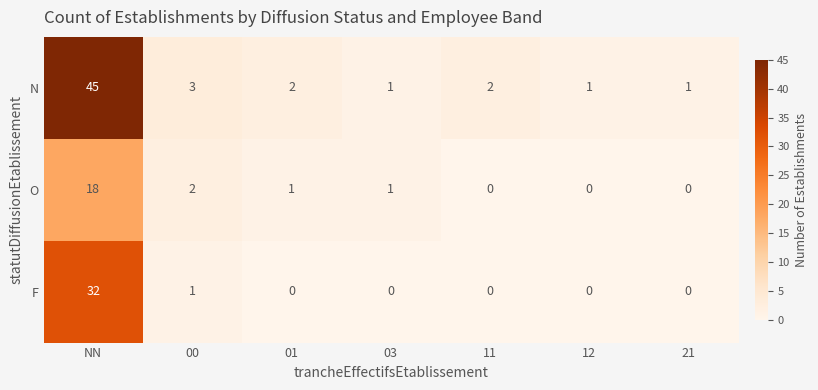

Reading left to right, transcribe all the data shown in this chart.

N: 45	3	2	1	2	1	1
O: 18	2	1	1	0	0	0
F: 32	1	0	0	0	0	0